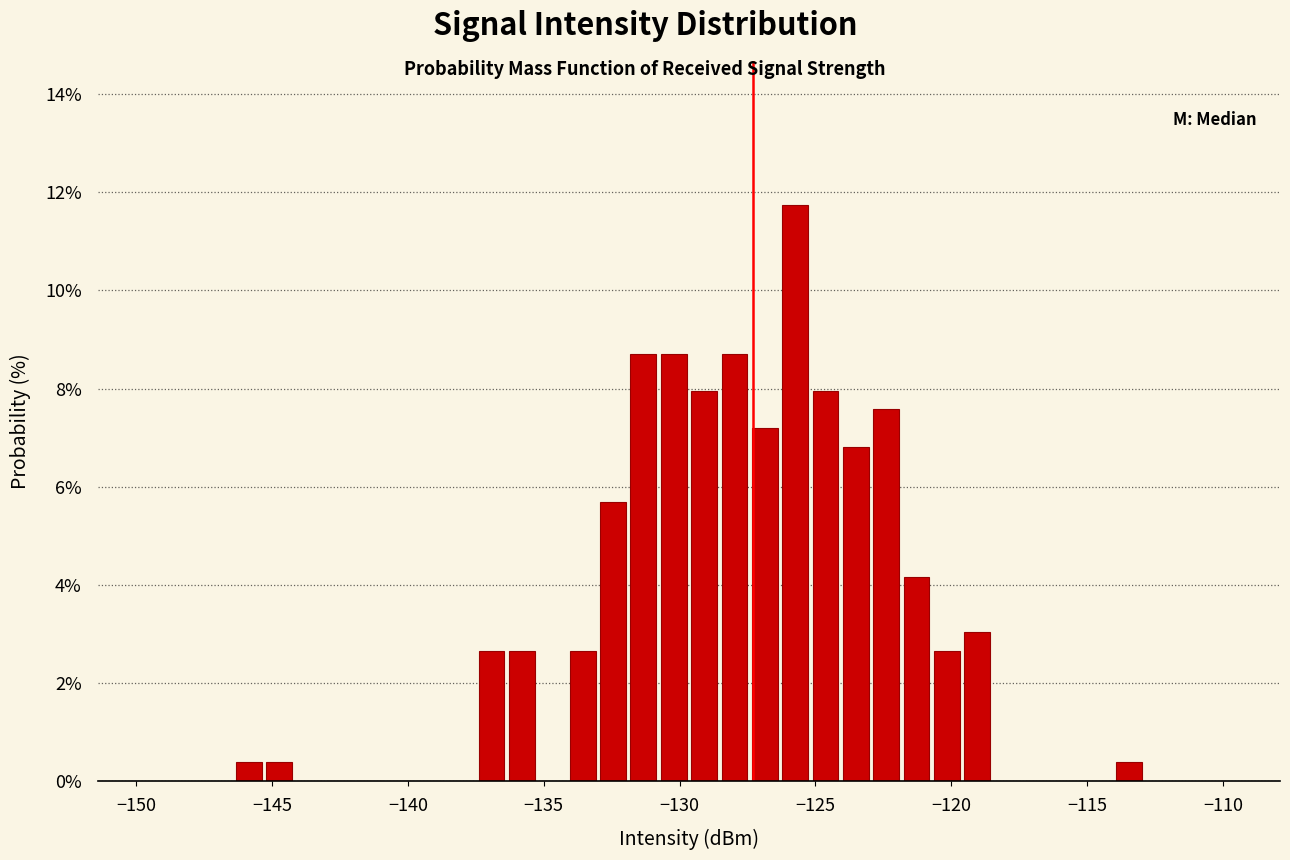

Read against the x-axis, roughly where is the centre of the tallest bar?

-125.5